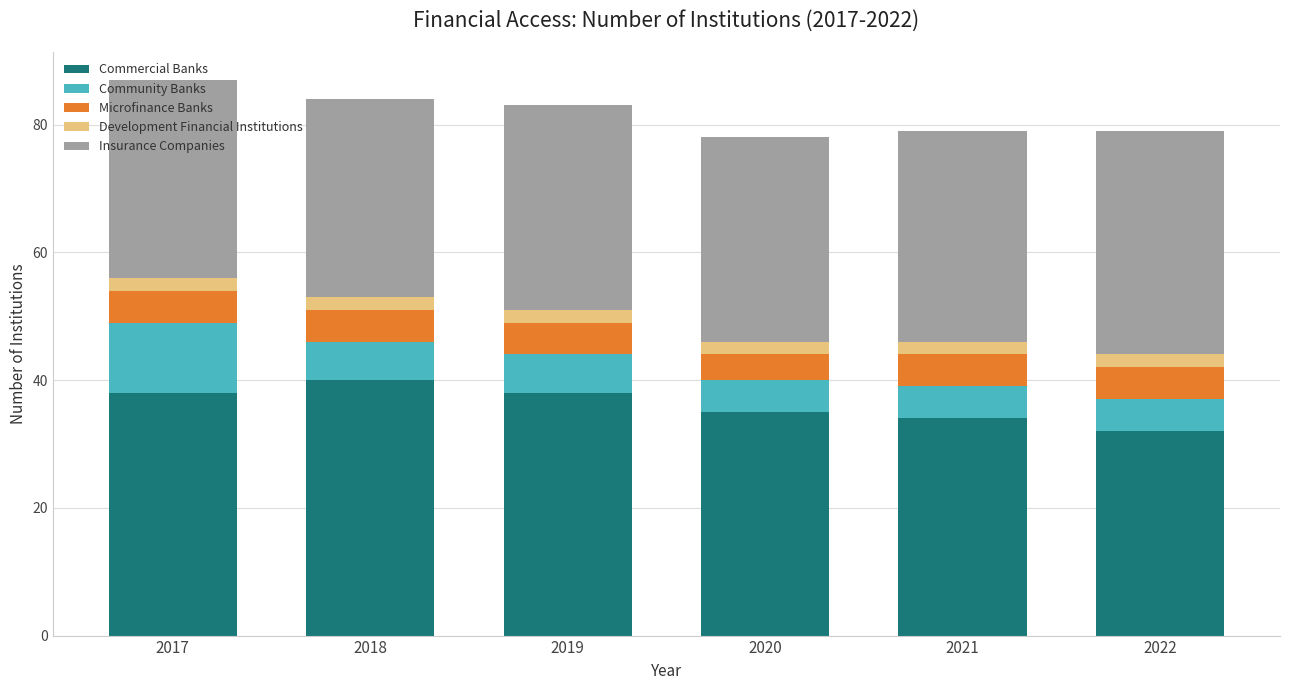

Which category has the lowest value in the Commercial Banks series?

2022